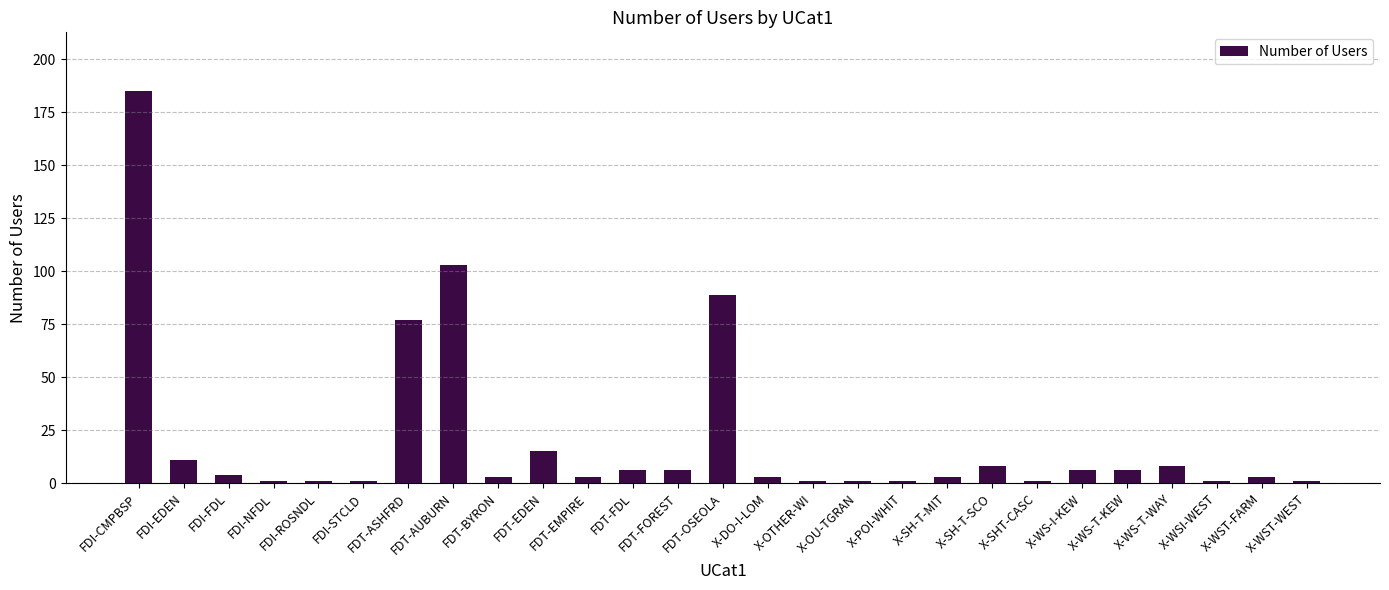

The chart shows a value of 6 at FDT-FDL. True or false?

True